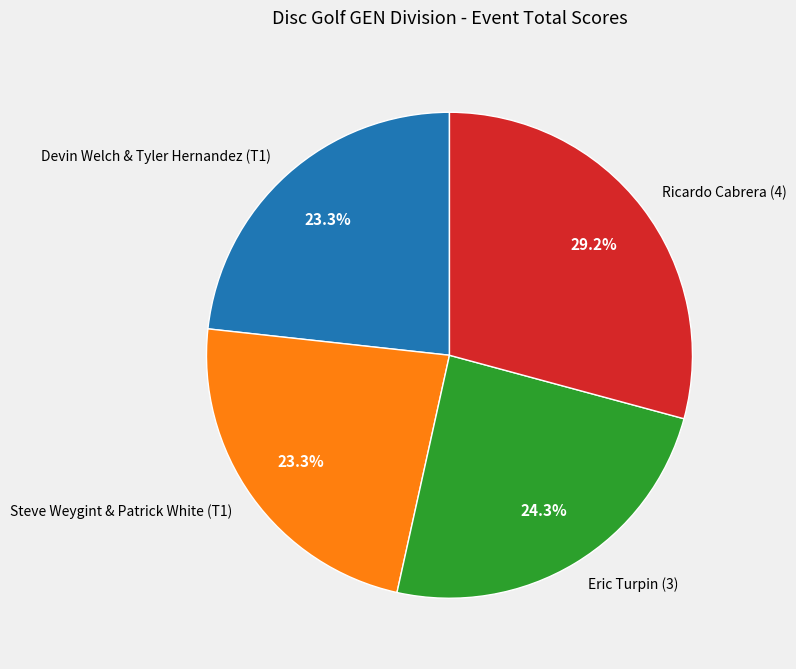

To the nearest percent, what is the difference between the Devin Welch & Tyler Hernandez (T1) and Ricardo Cabrera (4) slice percentages?

6%